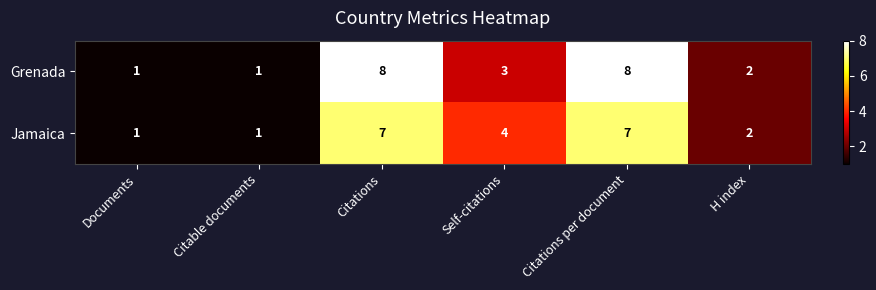

Which series has the largest total across all categories?

Grenada